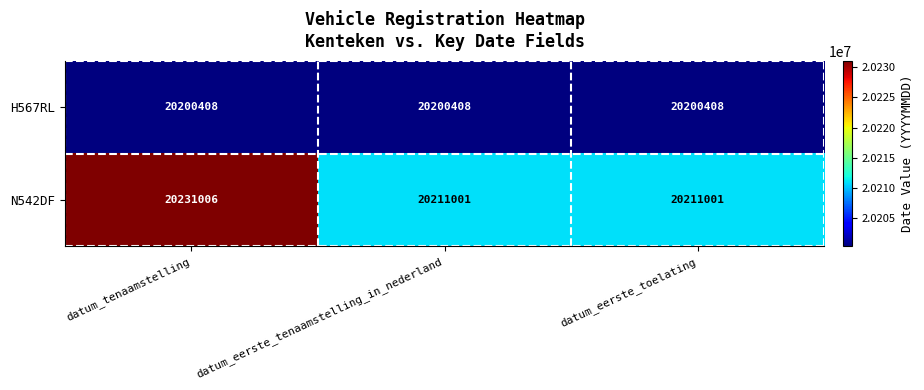

What is the sum of all H567RL values?

60601224